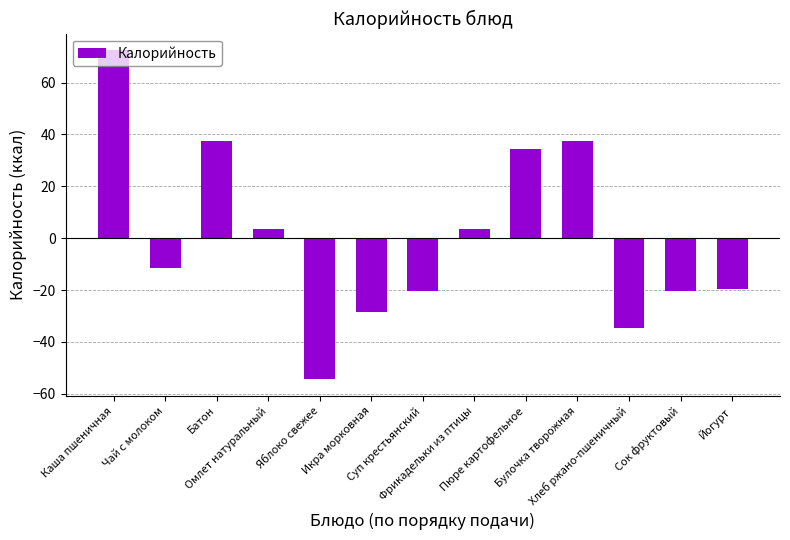

Is it true that the value at Каша пшеничная is 21.8?

False